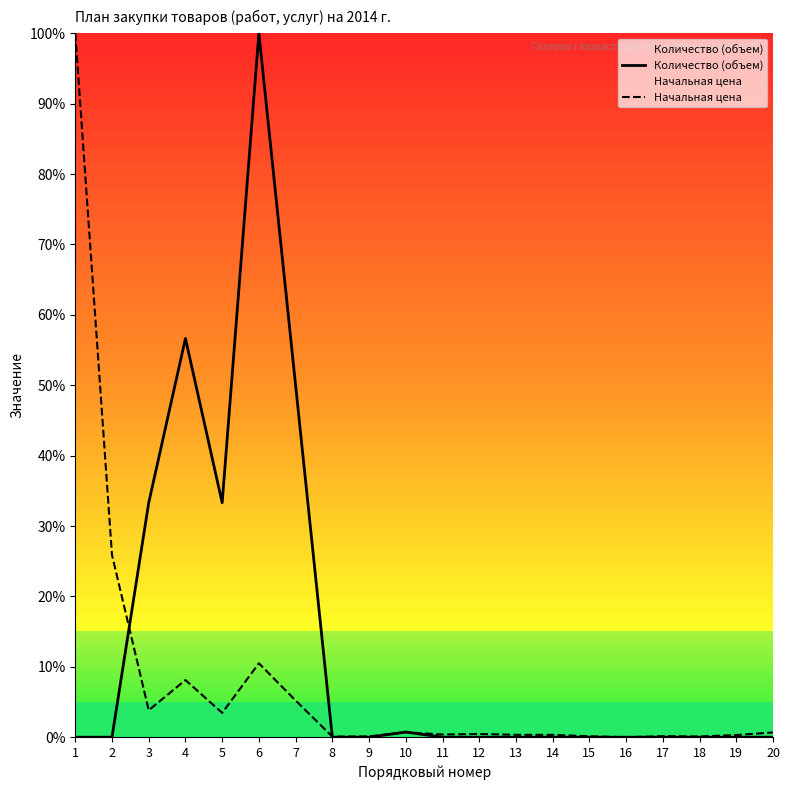

What is the difference between the highest and lowest values at 5?

29.9